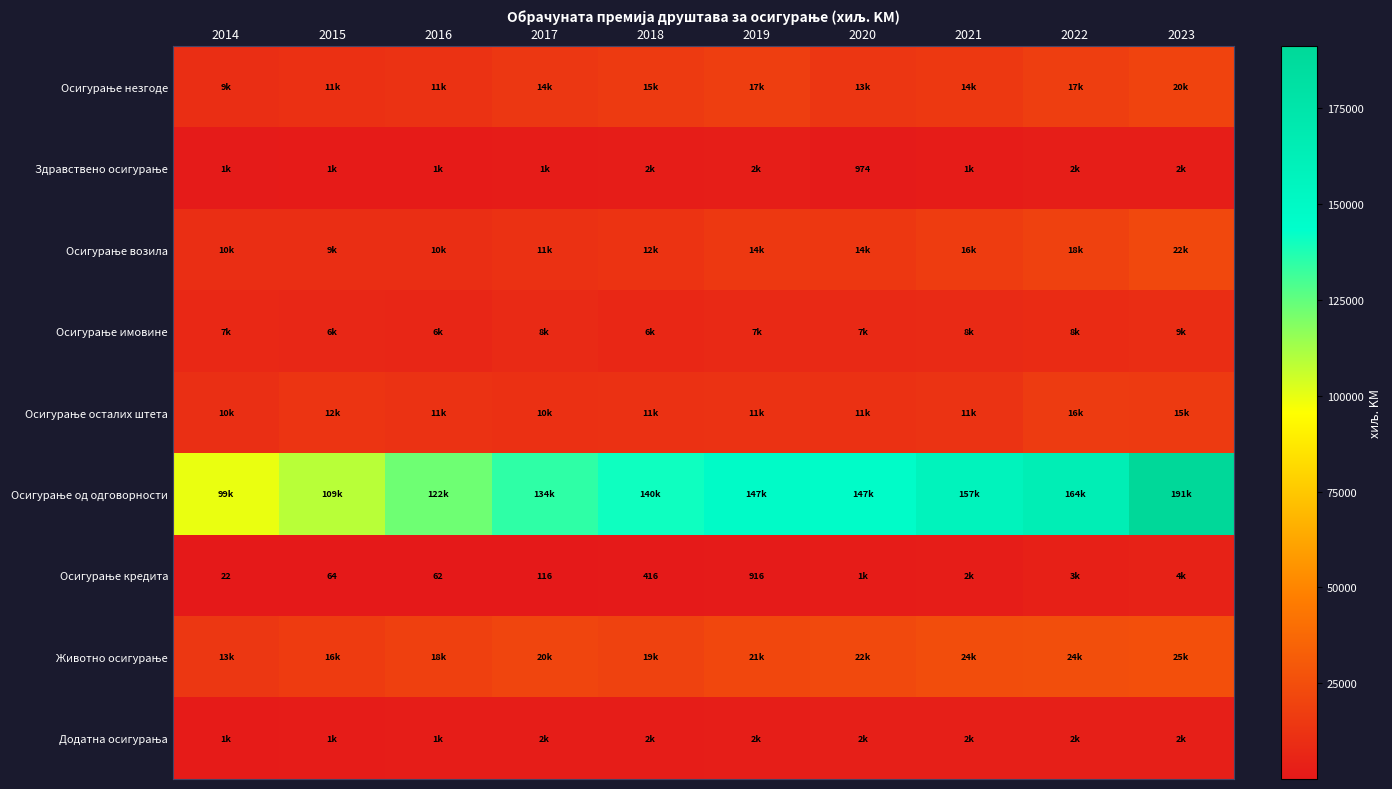

Which series has the largest range (max minus min)?

Осигурање од одговорности